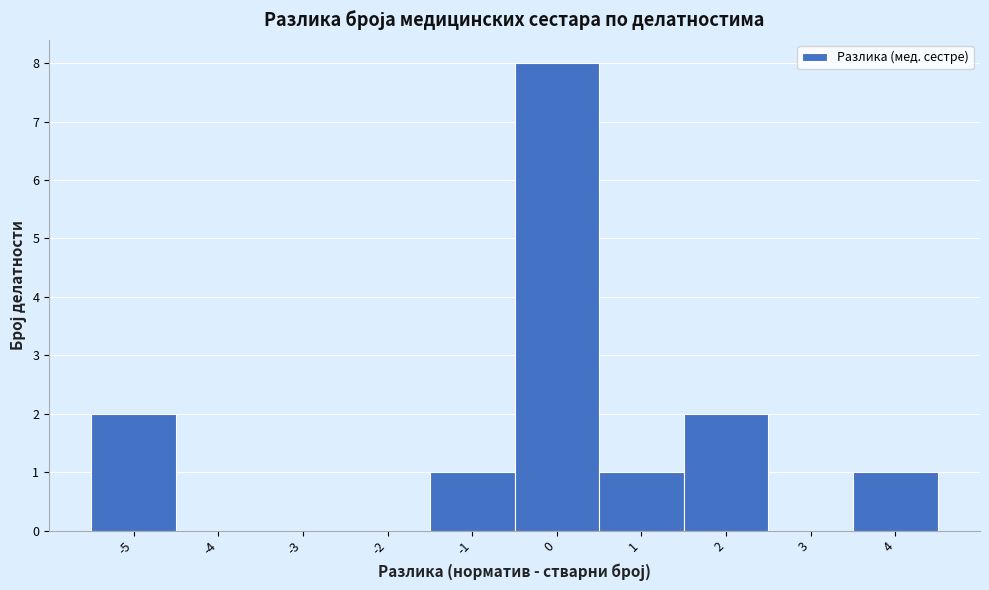

How tall is the bar that spans -1.5 to -0.5 on the x-axis? The values are not printed on the chart, so give them approximately, as read against the axis.

1